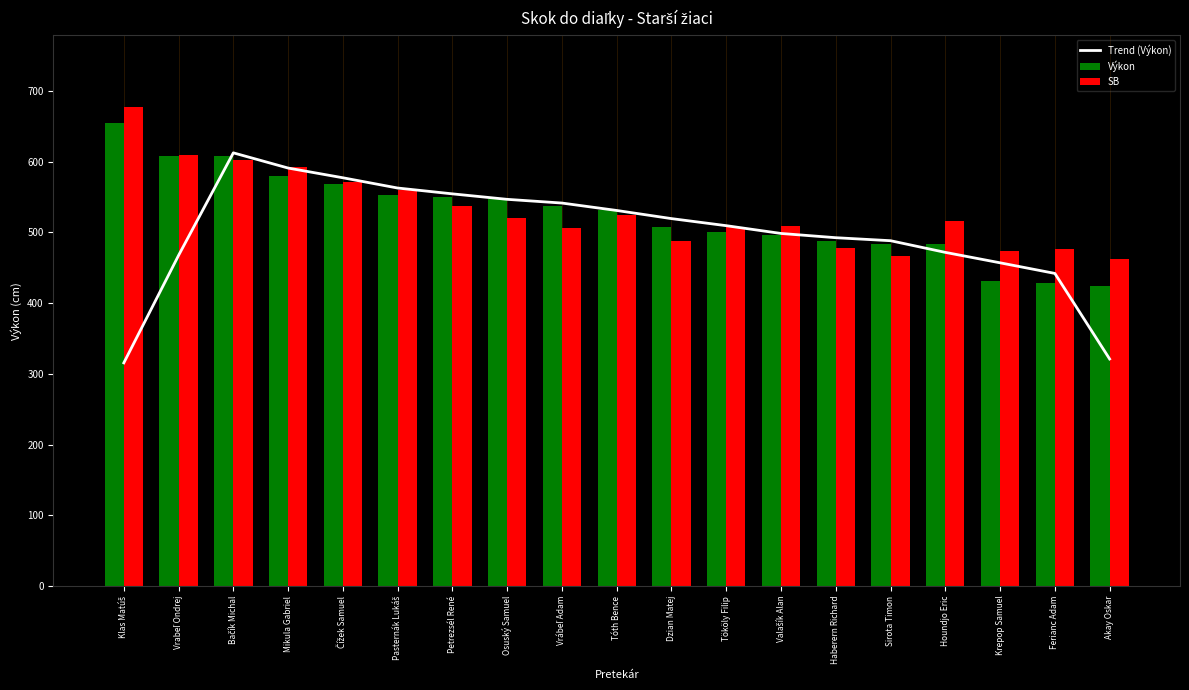

Count the number of categories in the chart.

19